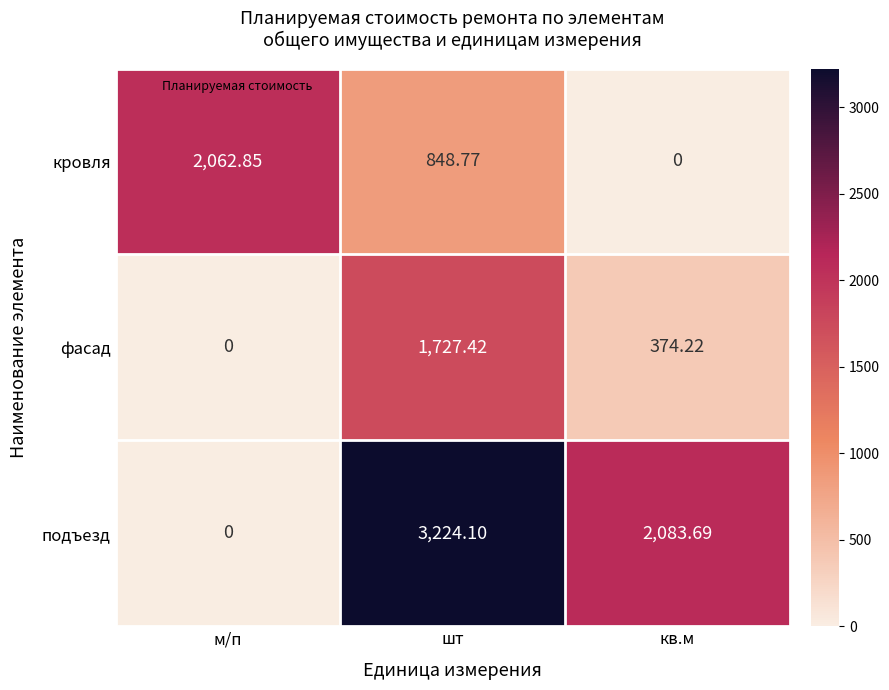

Rank the series by their average value, from lowest to highest.

фасад, кровля, подъезд